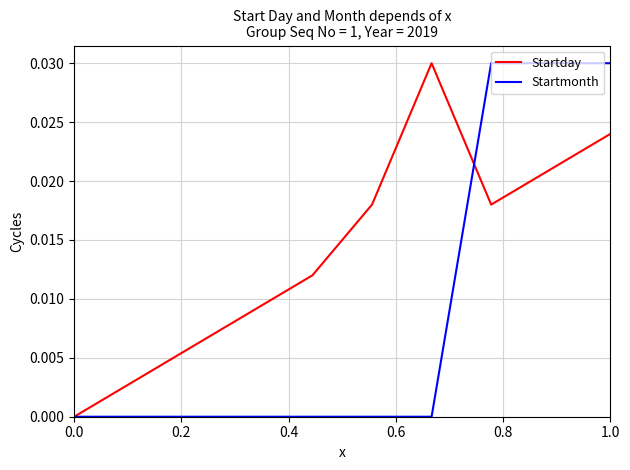

Is this an area chart (filled region under the line)?

No